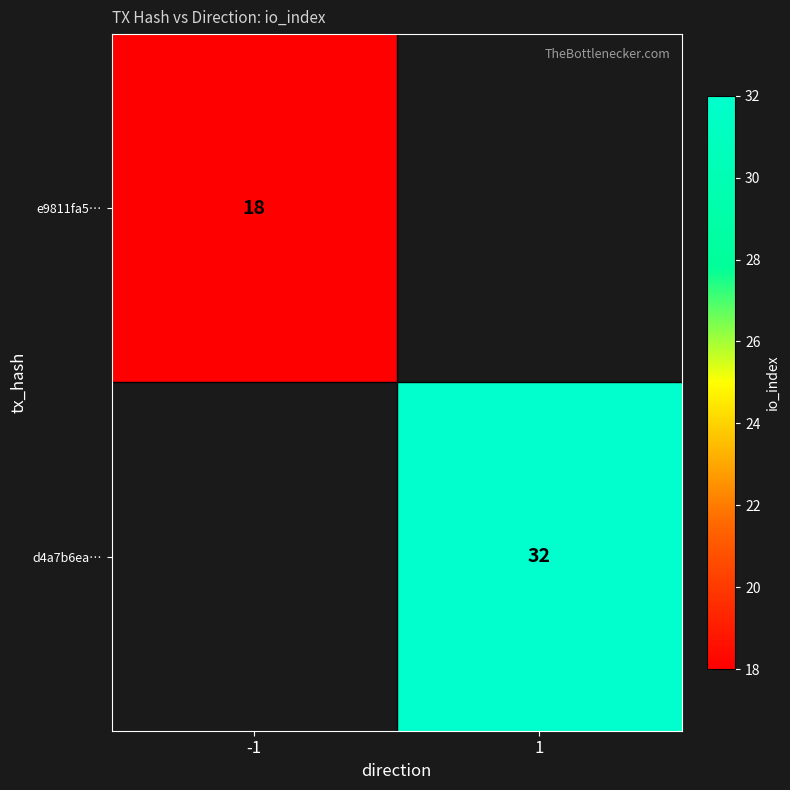

The value of e9811fa5… at -1 is 28. True or false?

False